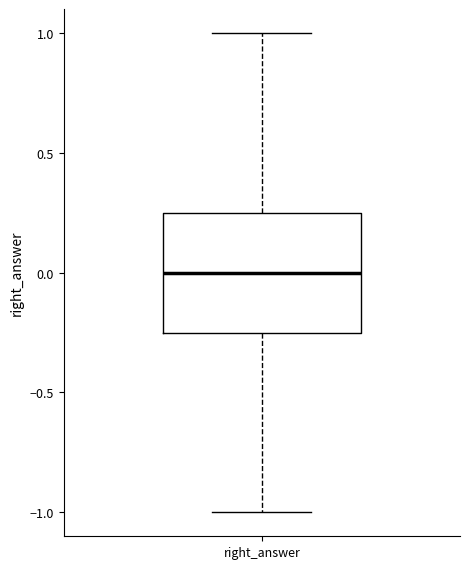

Transcribe this box plot: give where the median line is, the range the box spans, and where the two whiskers end, as read against the y-axis. The values are not printed on the chart, so give them approximately, as read against the axis.

median 0.00, box -0.25 to 0.25, whiskers -1.00 to 1.00